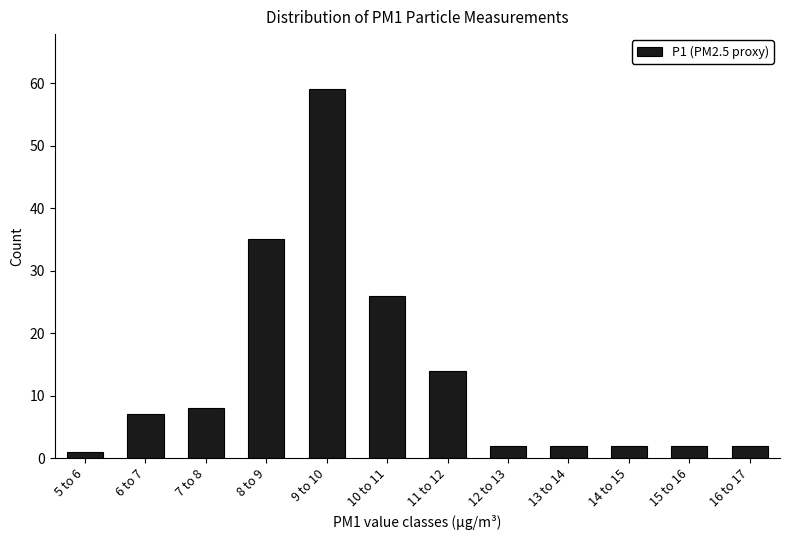

Reading left to right, what are all the values shown in this chart?

5 to 6=1	6 to 7=7	7 to 8=8	8 to 9=35	9 to 10=59	10 to 11=26	11 to 12=14	12 to 13=2	13 to 14=2	14 to 15=2	15 to 16=2	16 to 17=2